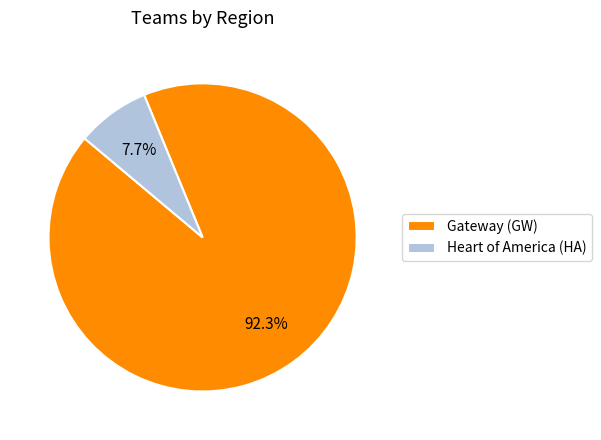

Combined, what portion of the pie is Heart of America (HA) and Gateway (GW)?

100.0%